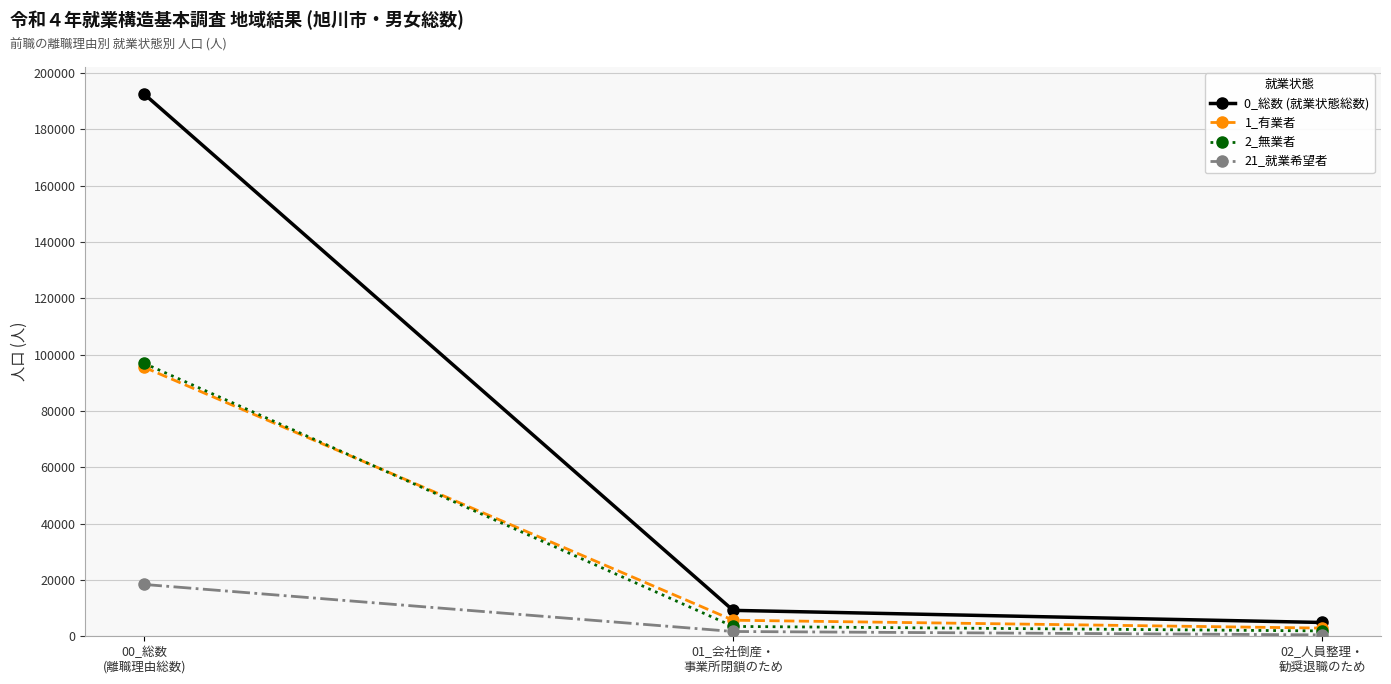

Reading right to left, list all the values displayed in this chart.

0_総数 (就業状態総数): 02_人員整理・
勧奨退職のため=4900	01_会社倒産・
事業所閉鎖のため=9200	00_総数
(離職理由総数)=192500
1_有業者: 02_人員整理・
勧奨退職のため=2900	01_会社倒産・
事業所閉鎖のため=5700	00_総数
(離職理由総数)=95500
2_無業者: 02_人員整理・
勧奨退職のため=1900	01_会社倒産・
事業所閉鎖のため=3500	00_総数
(離職理由総数)=96900
21_就業希望者: 02_人員整理・
勧奨退職のため=500	01_会社倒産・
事業所閉鎖のため=1700	00_総数
(離職理由総数)=18400